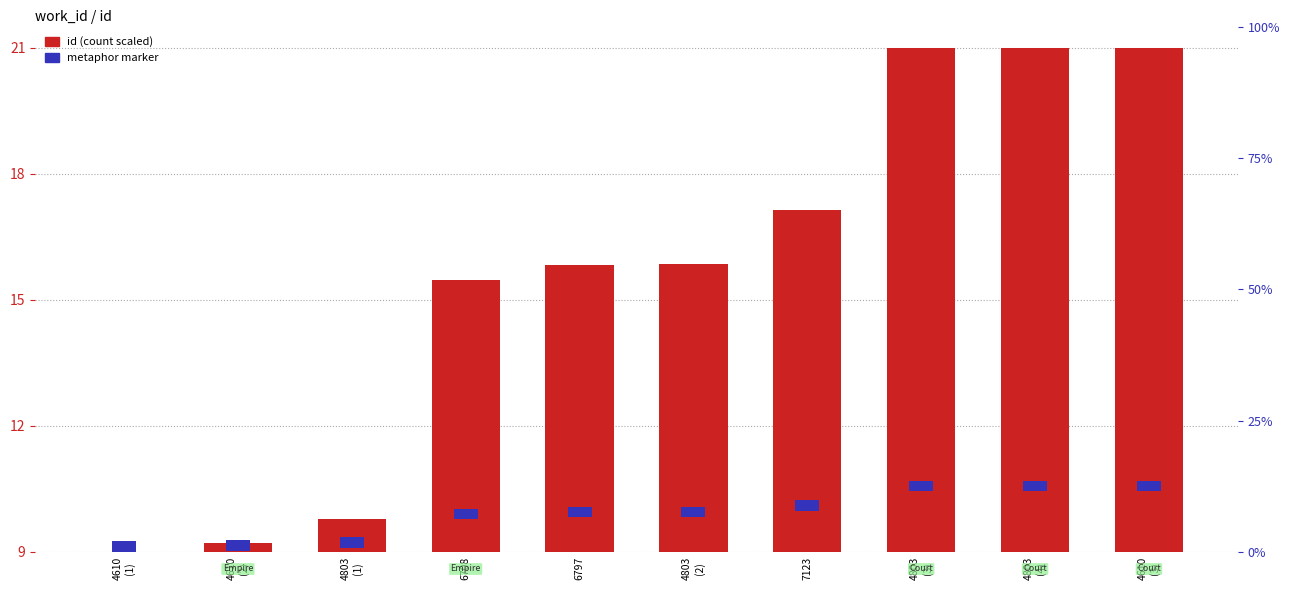

How many distinct data groups are displayed?

2